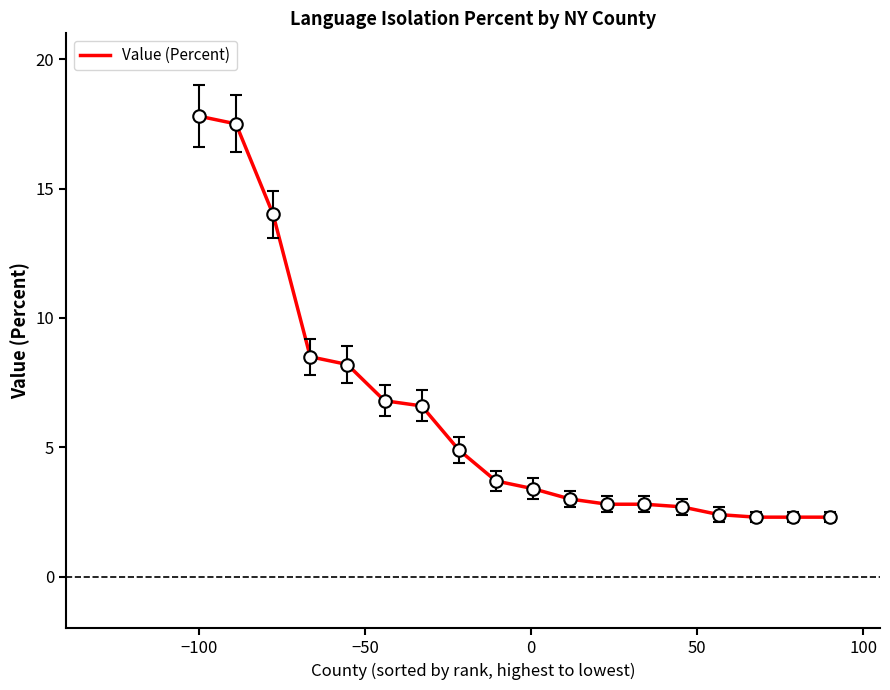

What is the maximum value shown in the chart?

17.8